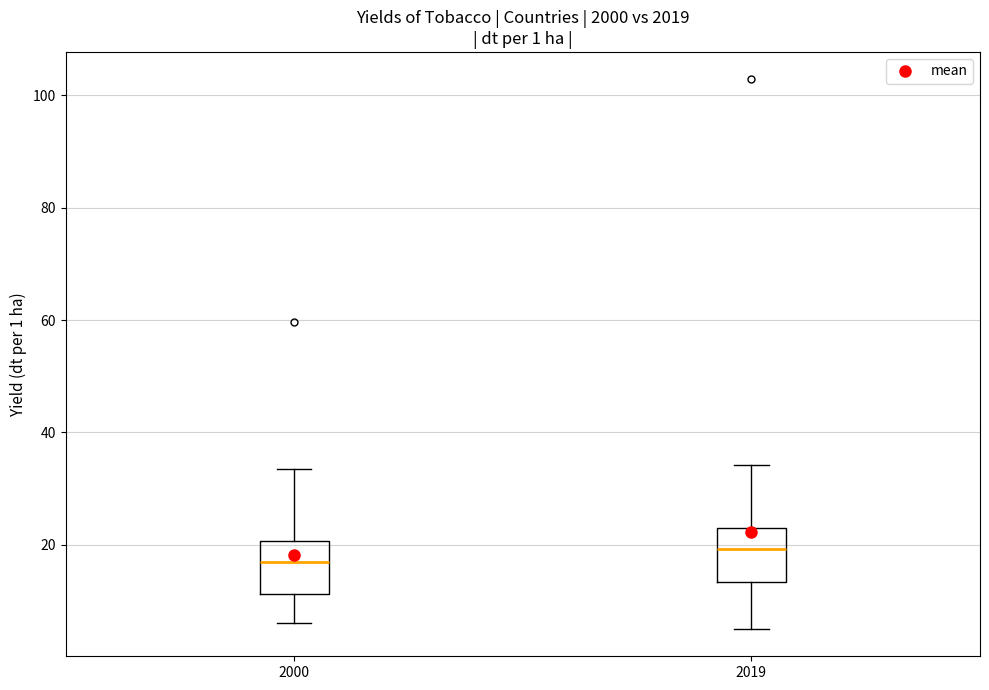

Reading left to right, transcribe this box plot: for each box, give where its median line is, the range the box spans, and where its two whiskers end, as read against the y-axis. The values are not printed on the chart, so give them approximately, as read against the axis.

2000: median 16, box 12 to 20, whiskers 6 to 34
2019: median 20, box 14 to 22, whiskers 6 to 34